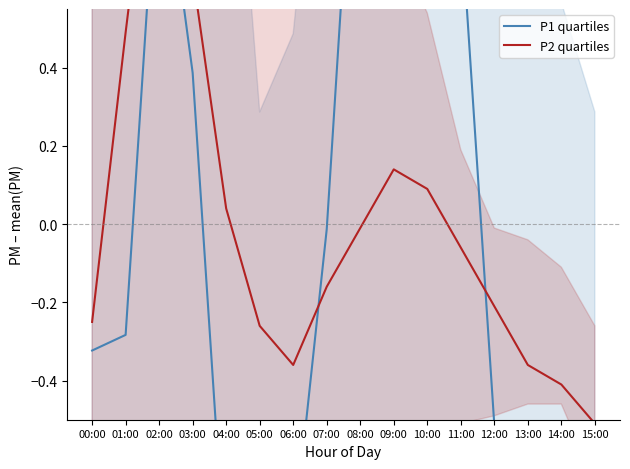

What is the label of the 4th point from the left?

03:00